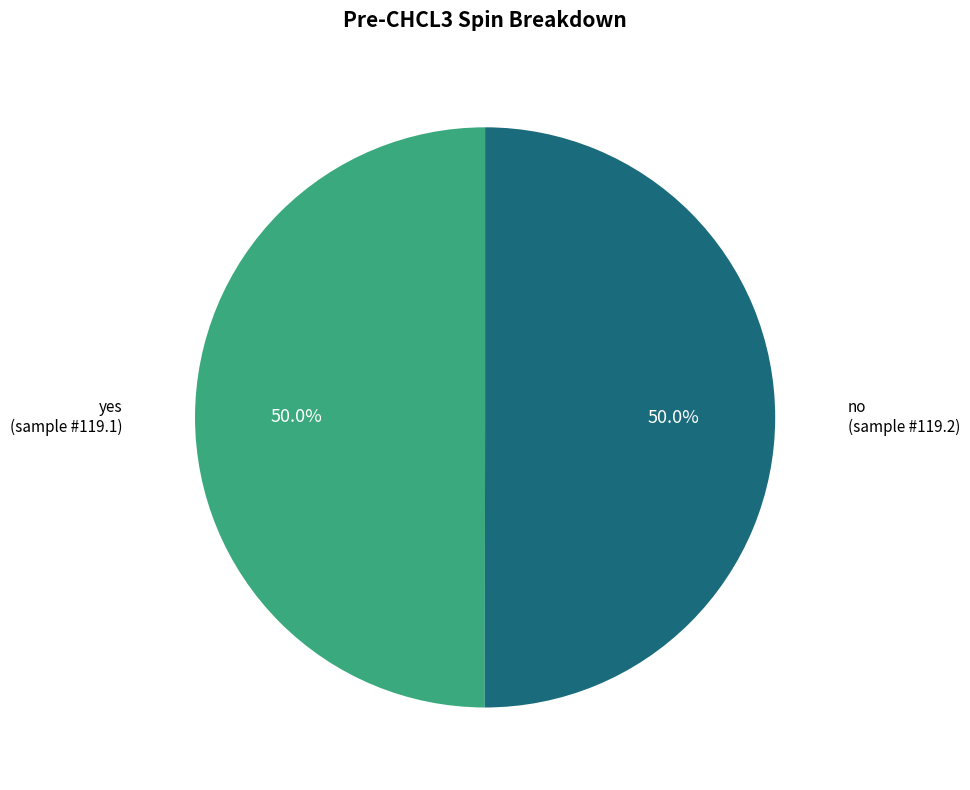

How many slices are in this pie chart?

2